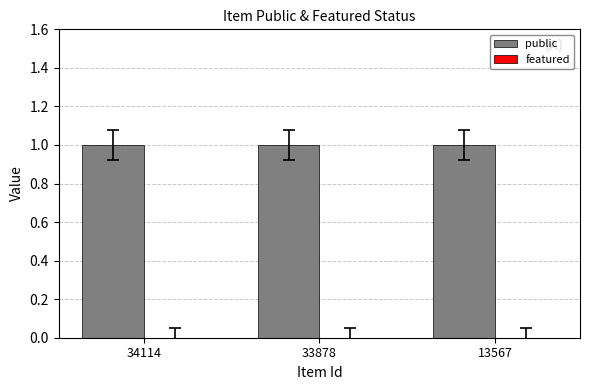

List the labels in order of public value, smallest first.

34114, 33878, 13567